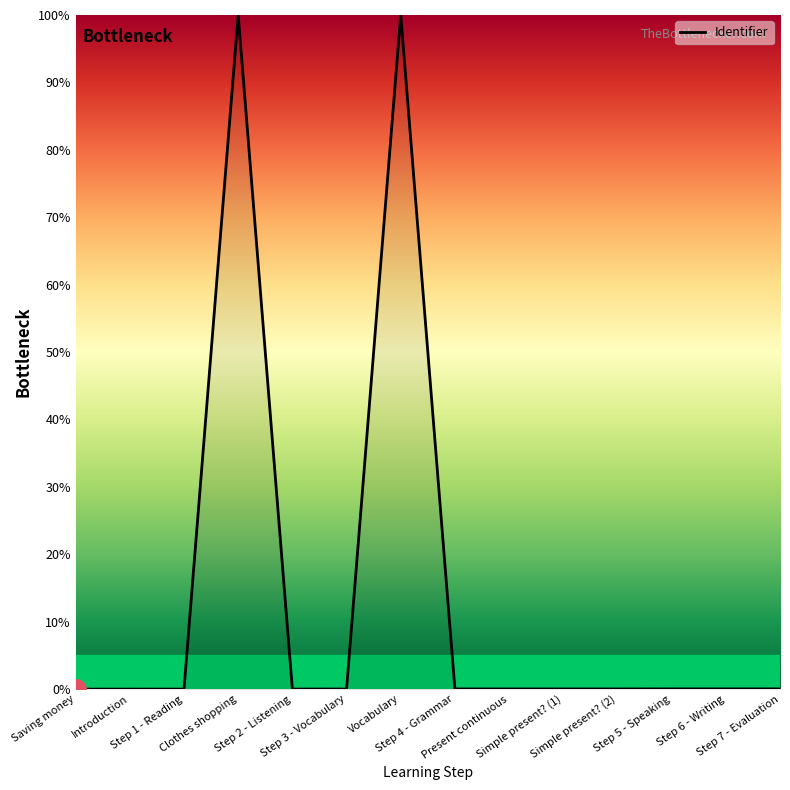

What is the maximum value shown in the chart?

100.0